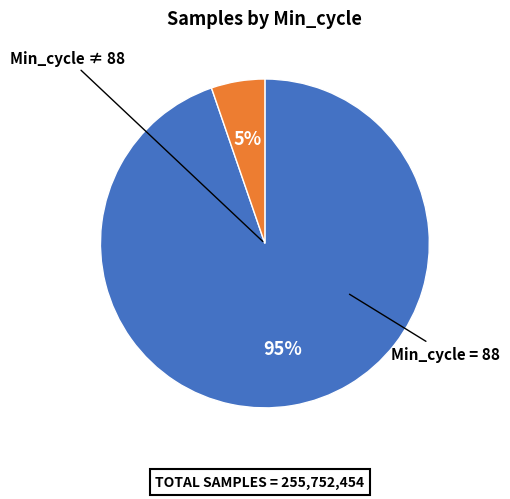

Is there any slice that represents more than half of the pie?

Yes